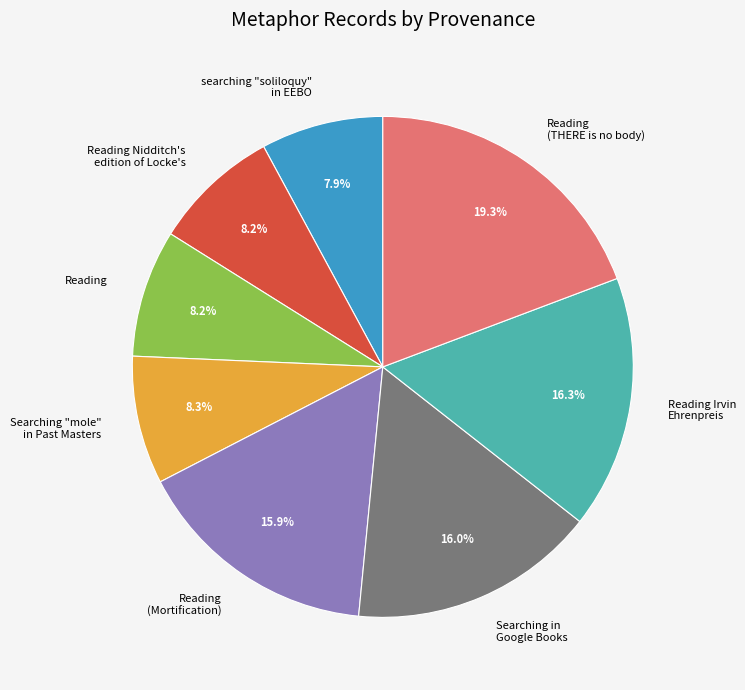

How much of the chart is everything except Reading?

91.8%